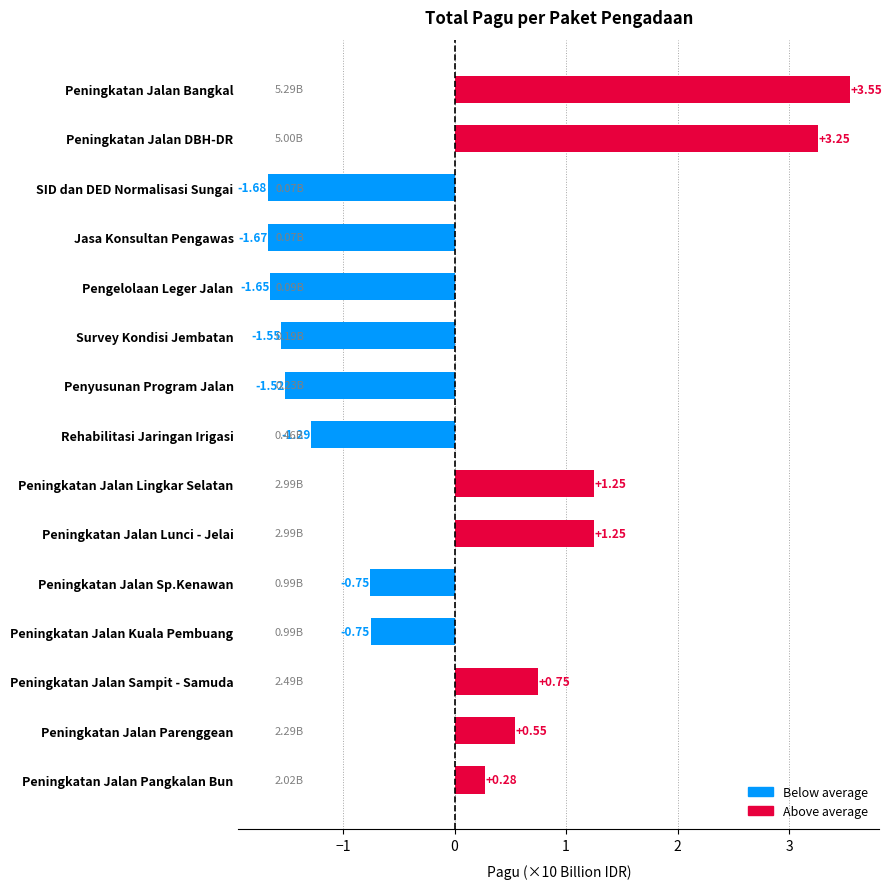

What is the label of the 5th bar from the bottom?

Peningkatan Jalan Sp.Kenawan